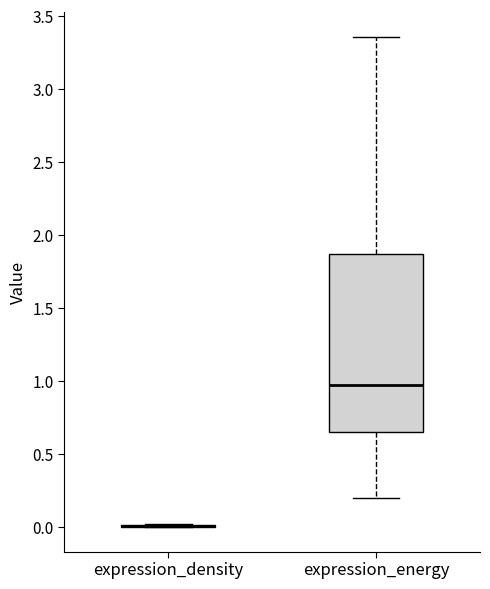

Comparing the boxes themselves (not the whiskers), which one is the tallest?

expression_energy